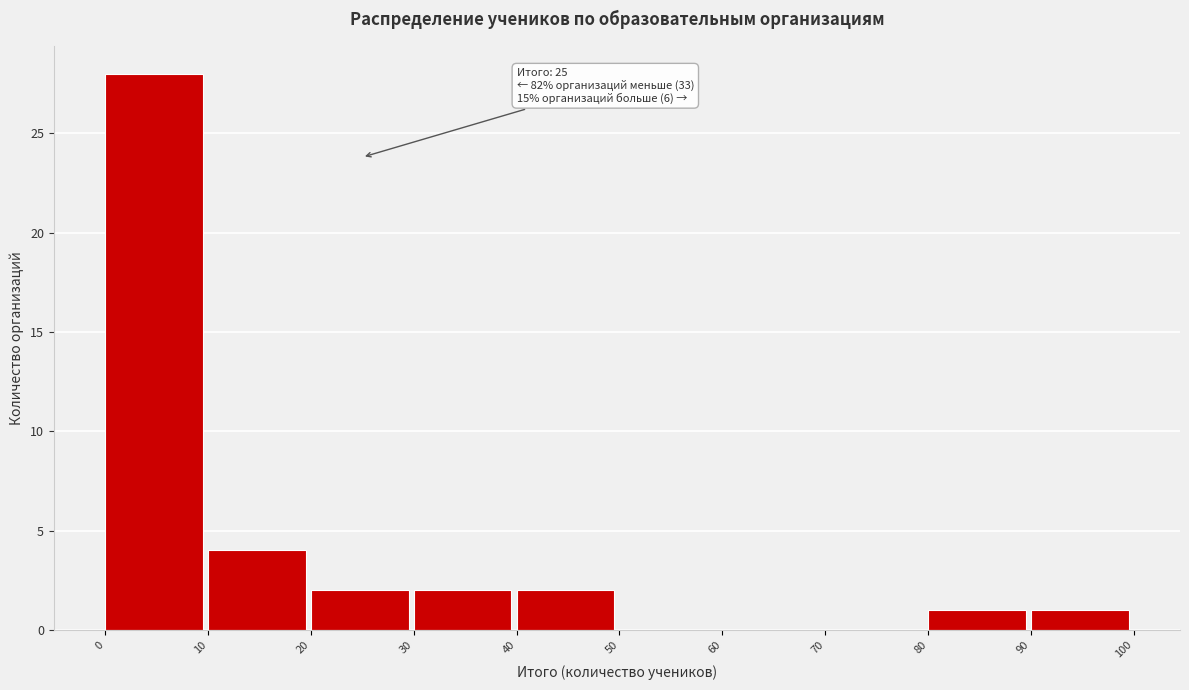

Which range on the x-axis has the tallest bar?

0 to 10